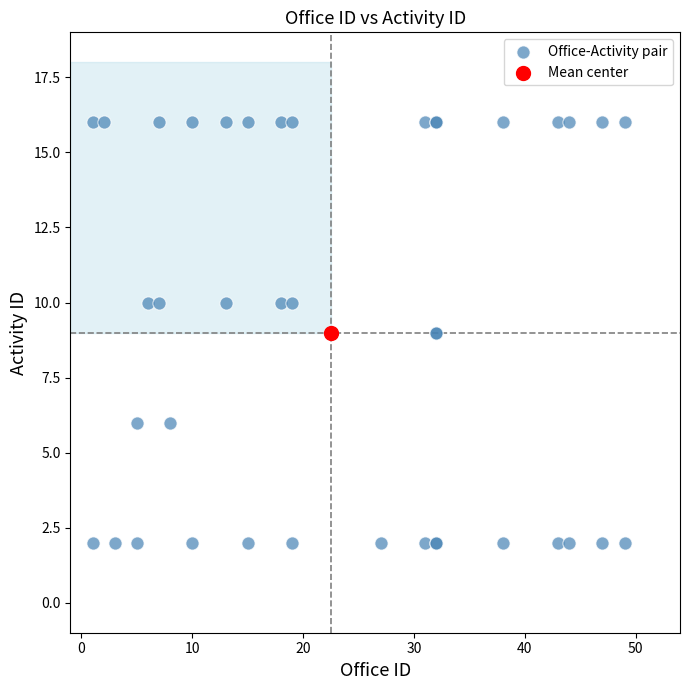

What are all the series names shown in the legend?

Office-Activity pair, Mean center